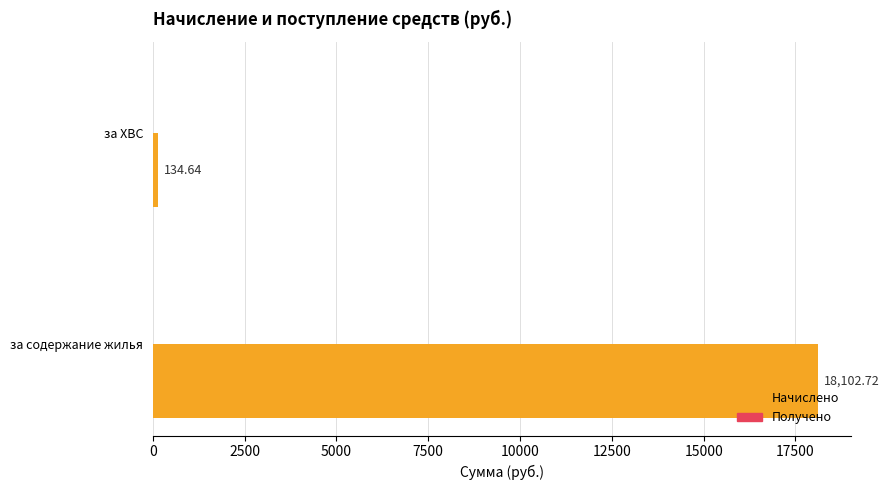

List the labels in order of value, largest first.

за содержание жилья, за ХВС